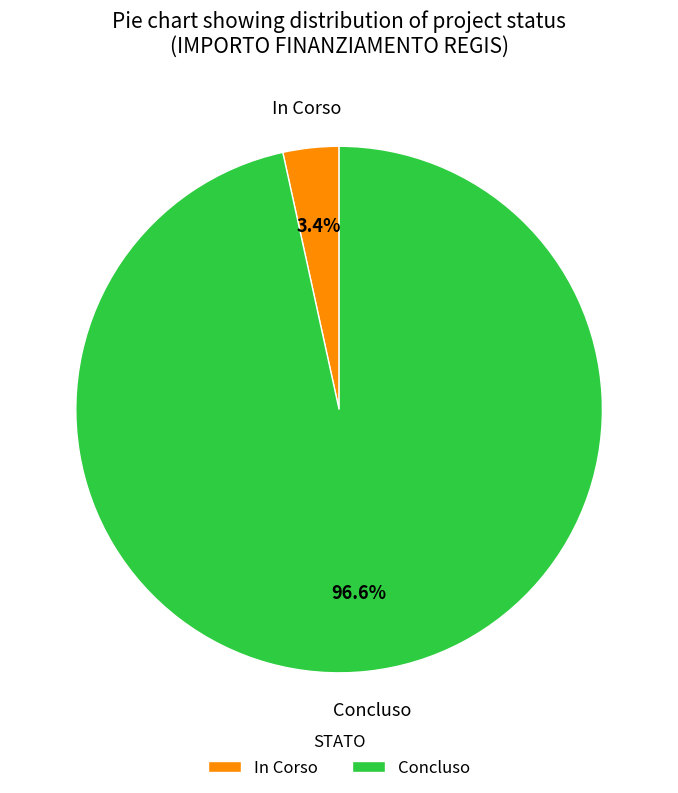

How many slices are in this pie chart?

2